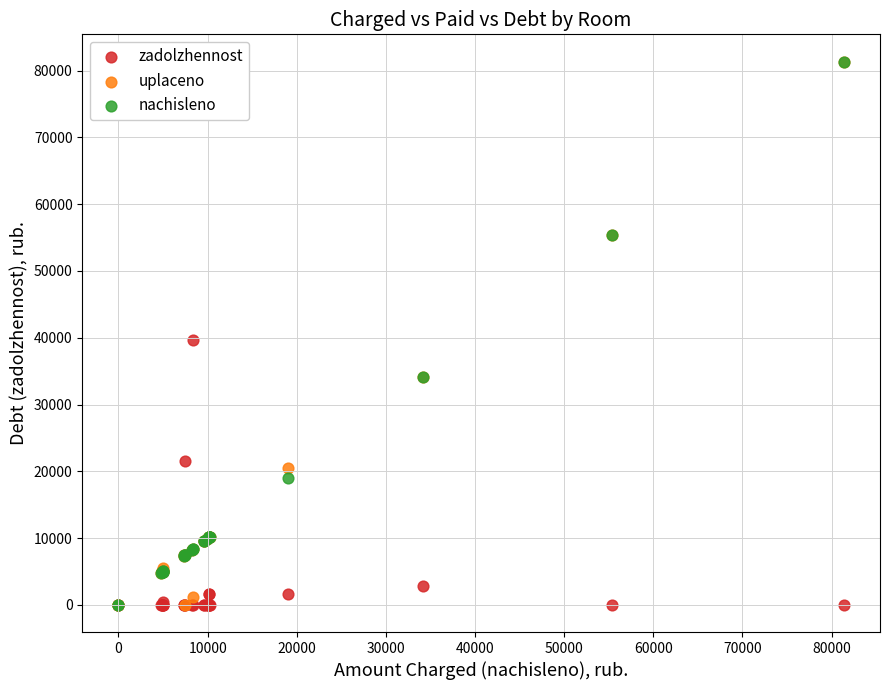

In the uplaceno series, what Y value is closest to 40679?

34113.6